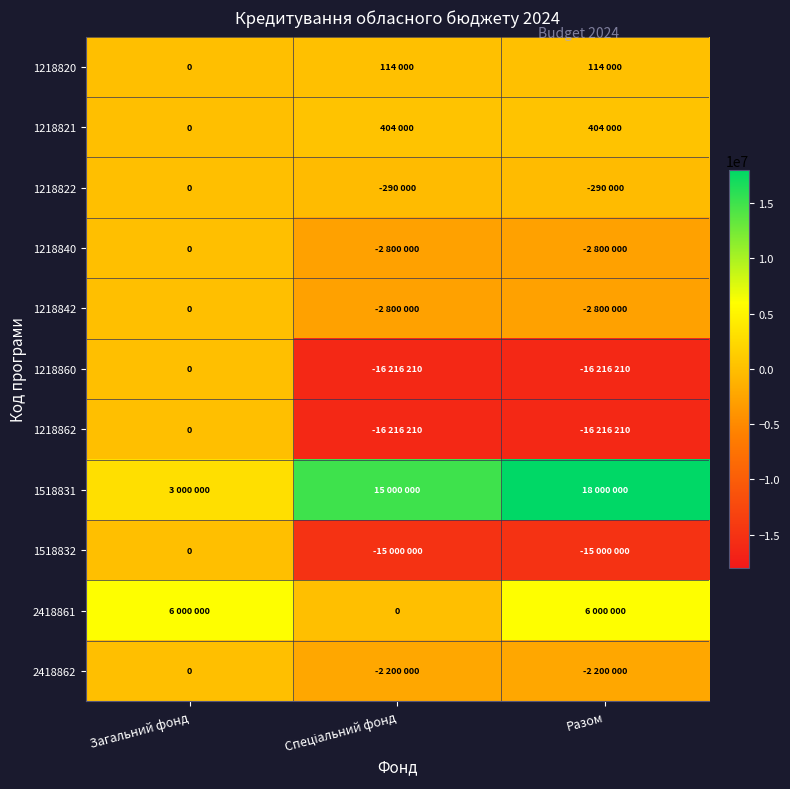

Is it true that 1218860 equals -26621851 at Спеціальний фонд?

False